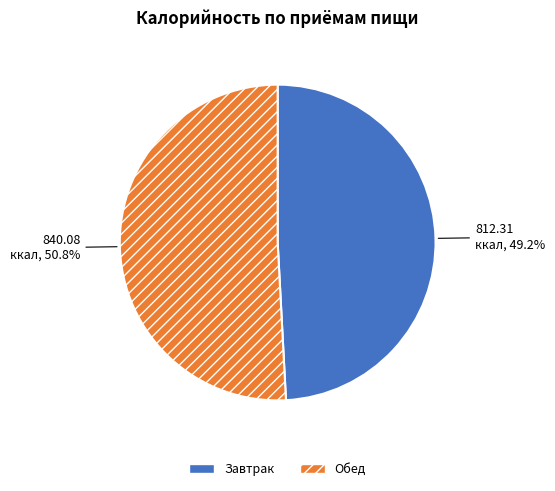

To the nearest percent, what is the combined percentage of Обед and Завтрак?

100%